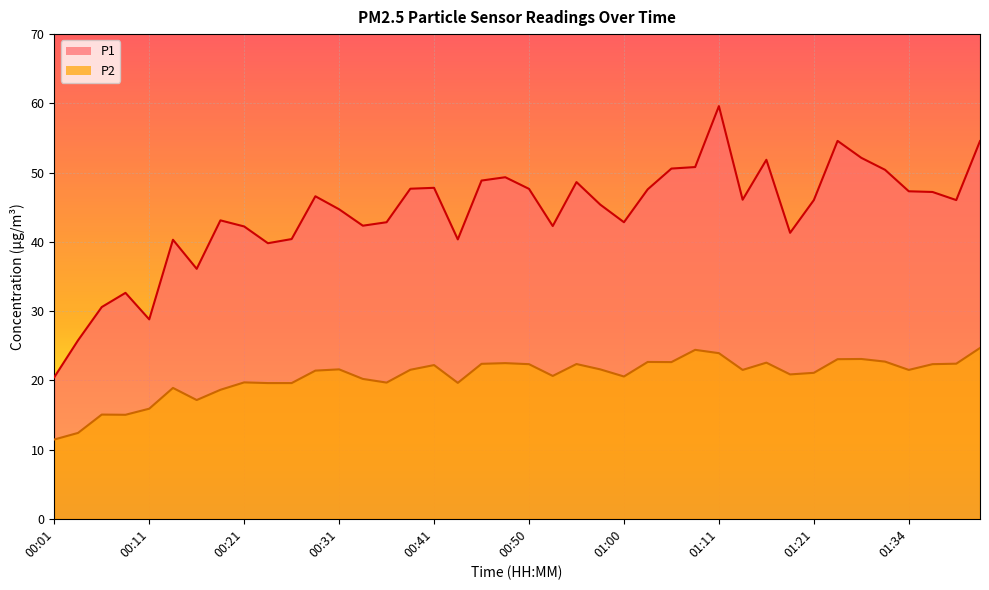

Which series has the largest range (max minus min)?

P1